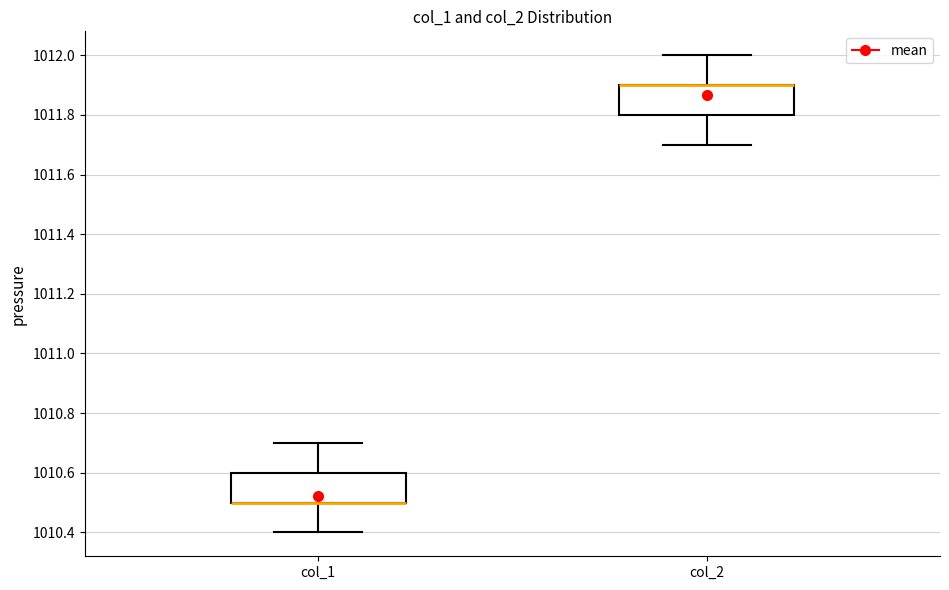

Reading left to right, read every box against the y-axis: the position of its median line, the range the box covers, and the ends of its whiskers. The values are not printed on the chart, so give them approximately, as read against the axis.

col_1: median 1010.5 (drawn on the box's lower edge), box 1010.5 to 1010.6, whiskers 1010.4 to 1010.7
col_2: median 1011.9 (drawn on the box's upper edge), box 1011.8 to 1011.9, whiskers 1011.7 to 1012.0